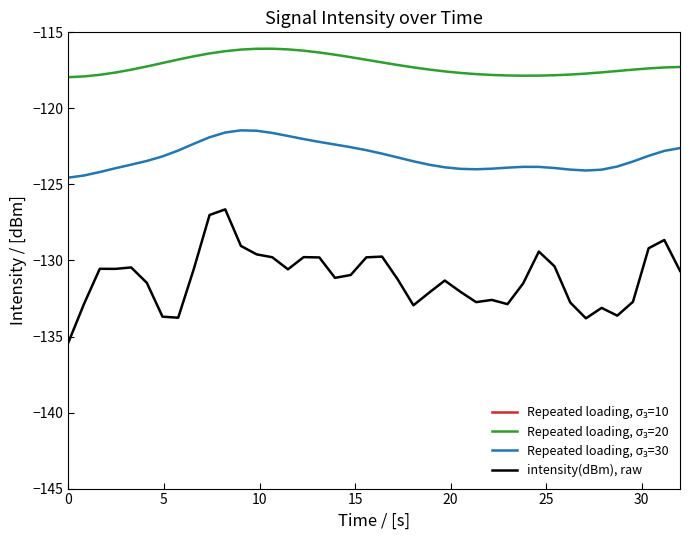

True or false: Repeated loading, σ₃=10 and intensity(dBm), raw intersect in this chart.

False